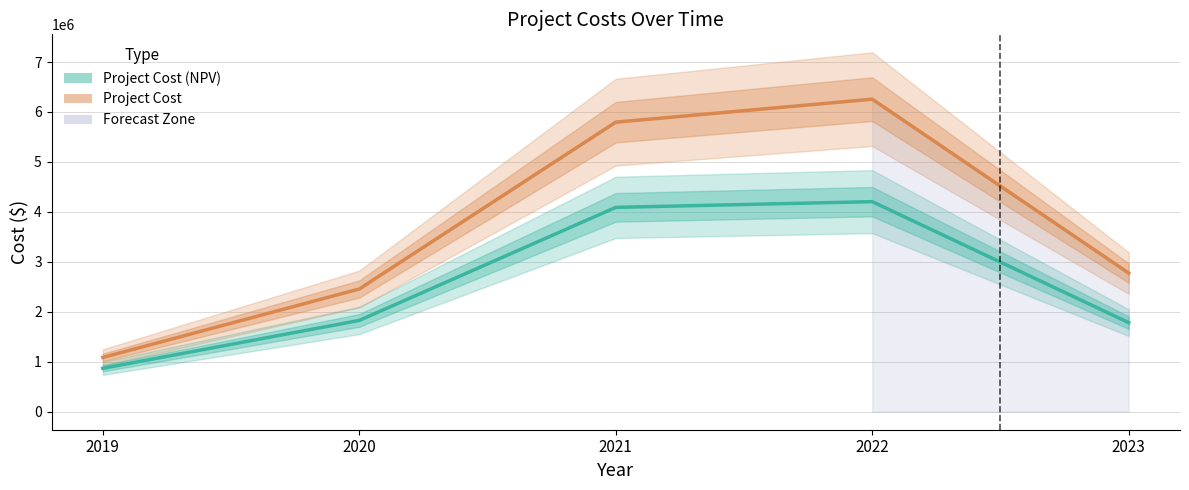

List the series in order of their overall mean, lowest first.

Project Cost (NPV), Project Cost